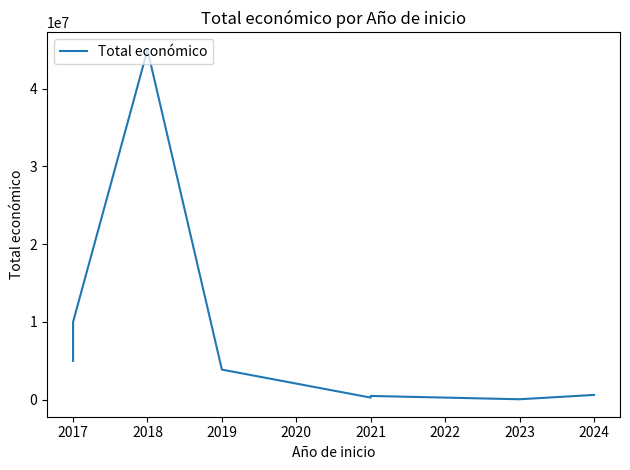

How many values are below 3873244?

4